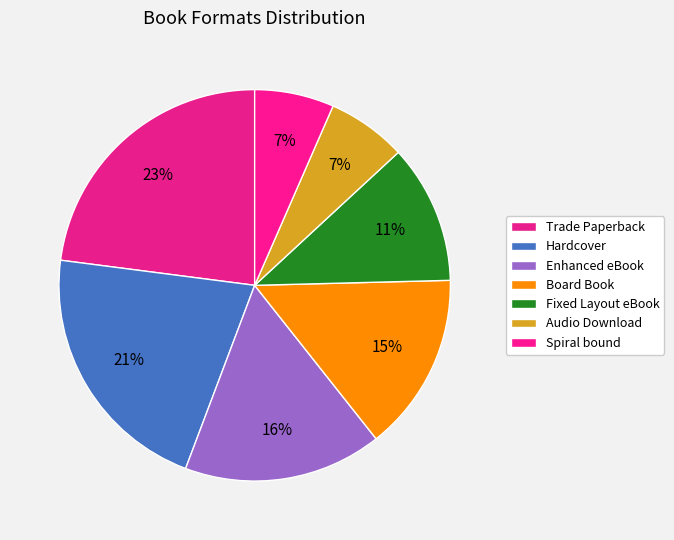

How many segments does this pie chart have?

7